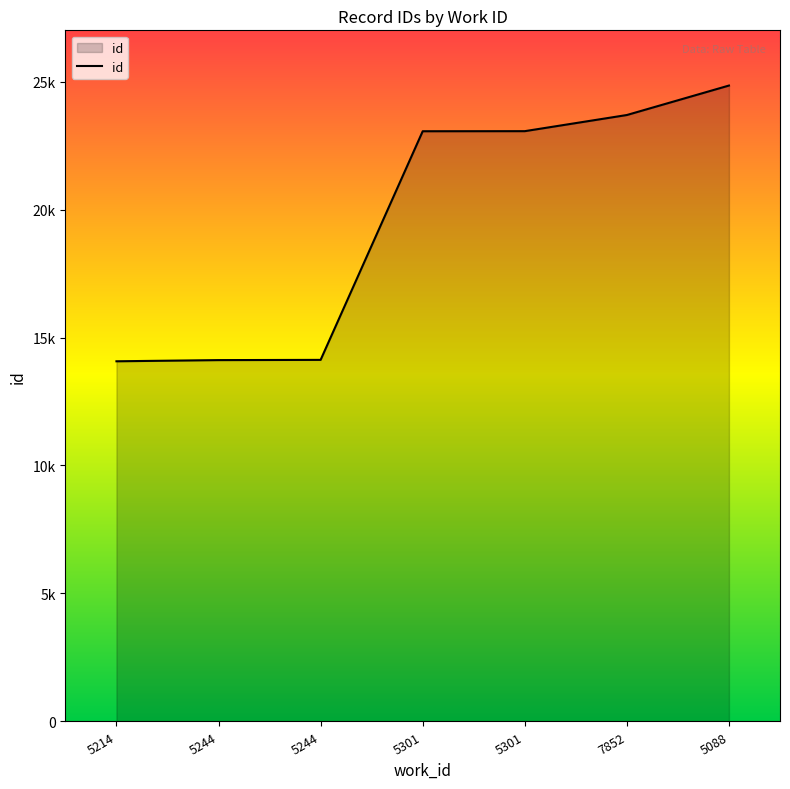

Is this an area chart (filled region under the line)?

Yes